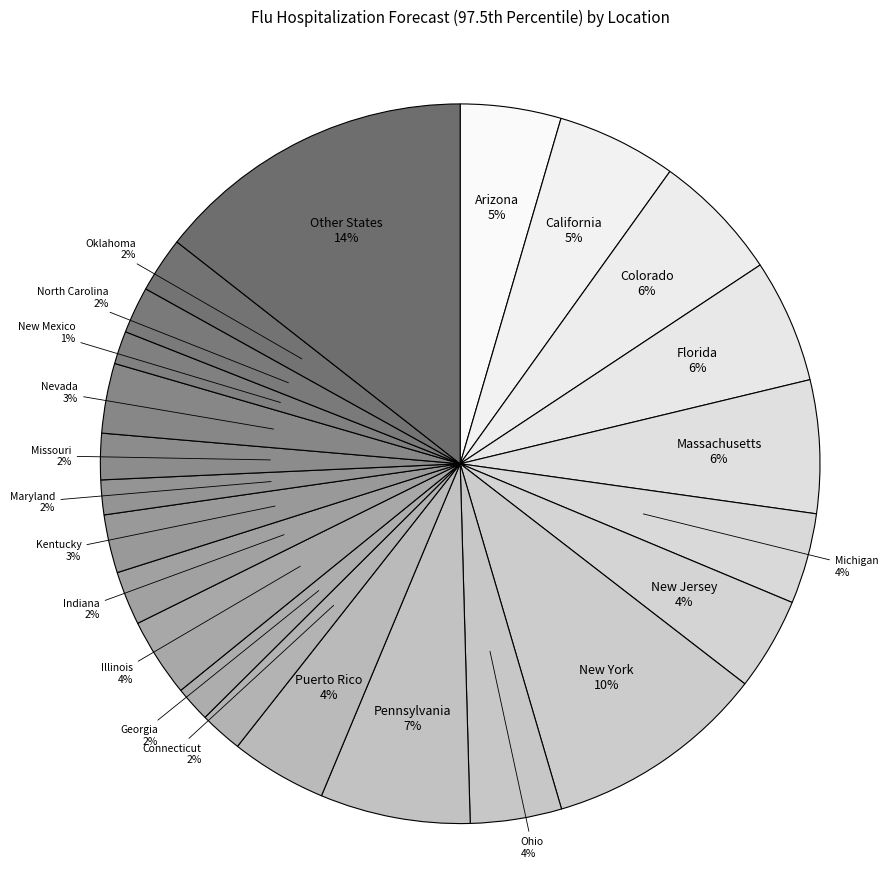

Approximately how many times larger is the value at California compared to Puerto Rico?

1.2